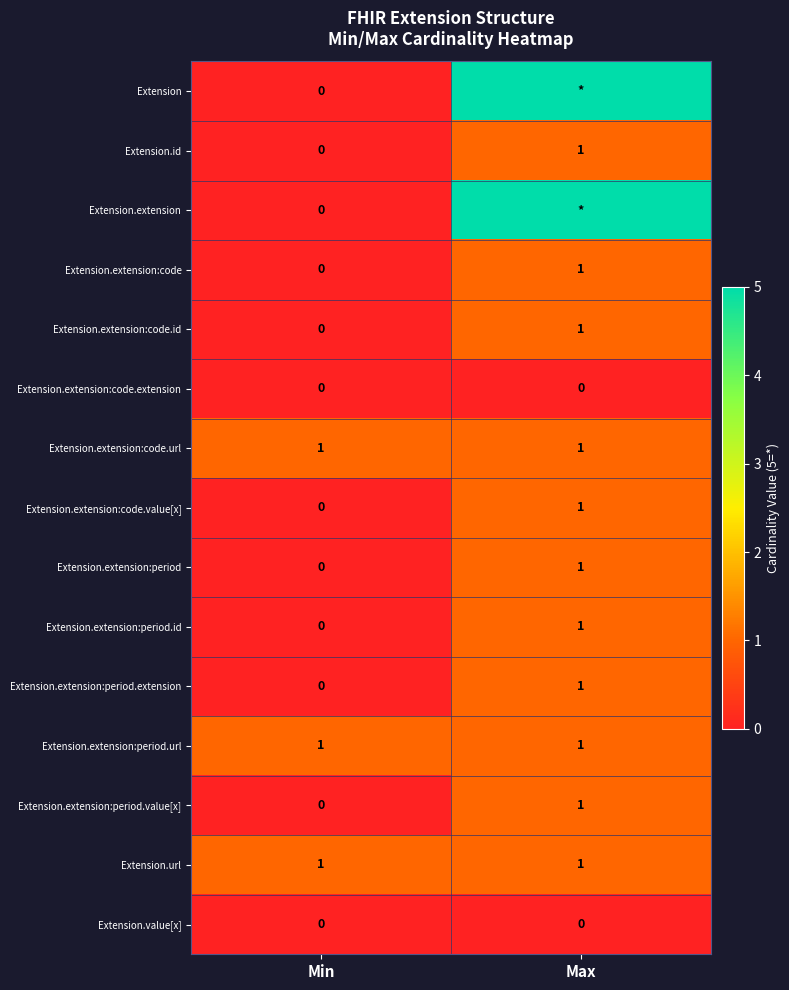

At how many categories does at least one series exceed 3?

1